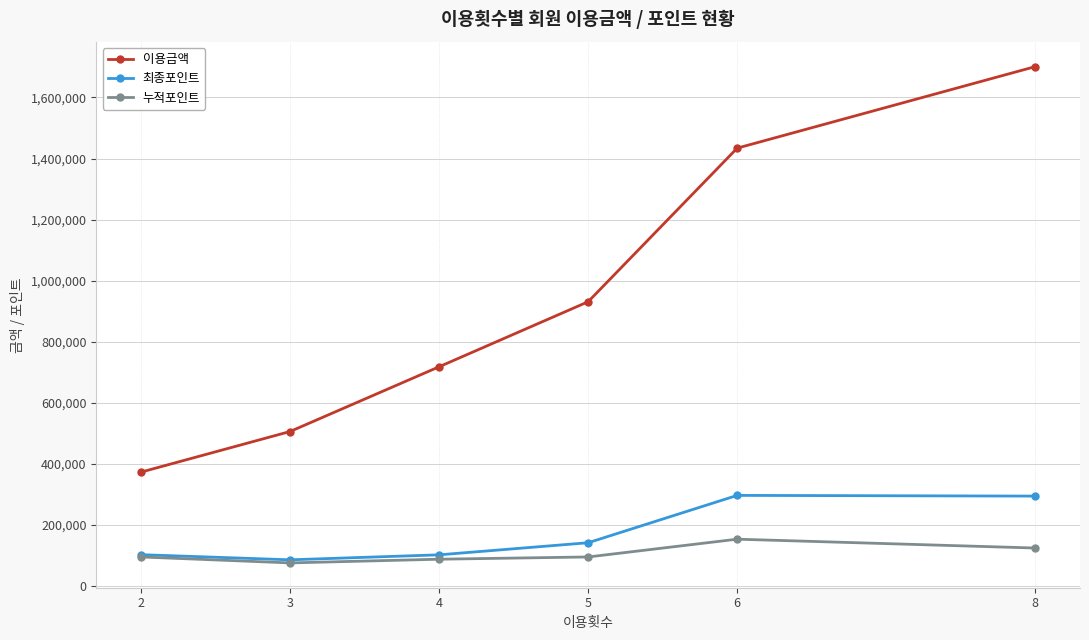

What is the difference between the highest and lowest values at 3?

430300